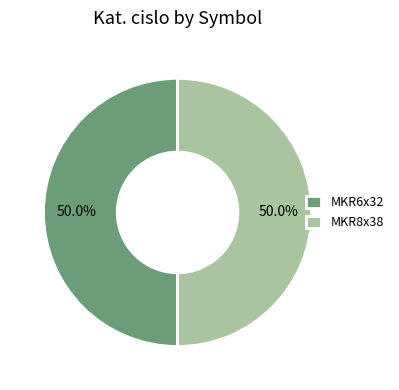

Combined, what portion of the pie is MKR8x38 and MKR6x32?

100.0%